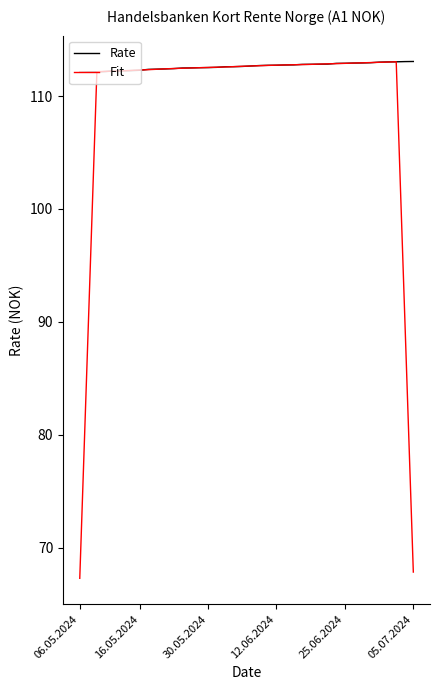

Rank the series by their average value, from highest to lowest.

Rate, Fit